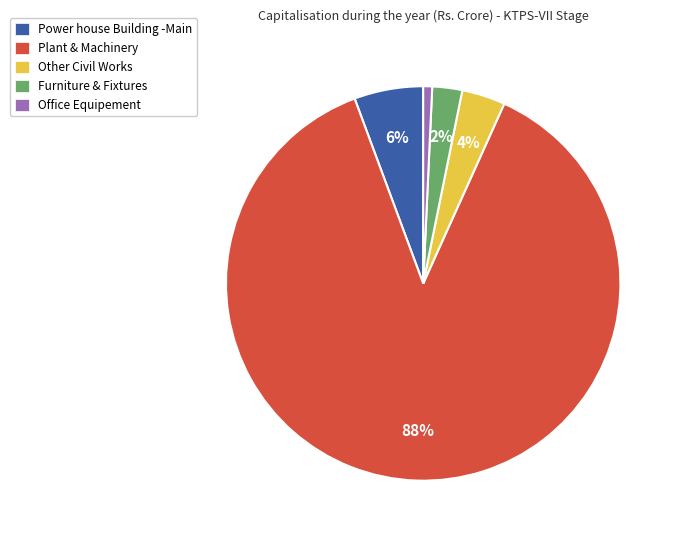

True or false: Plant & Machinery accounts for 78% of the total.

False